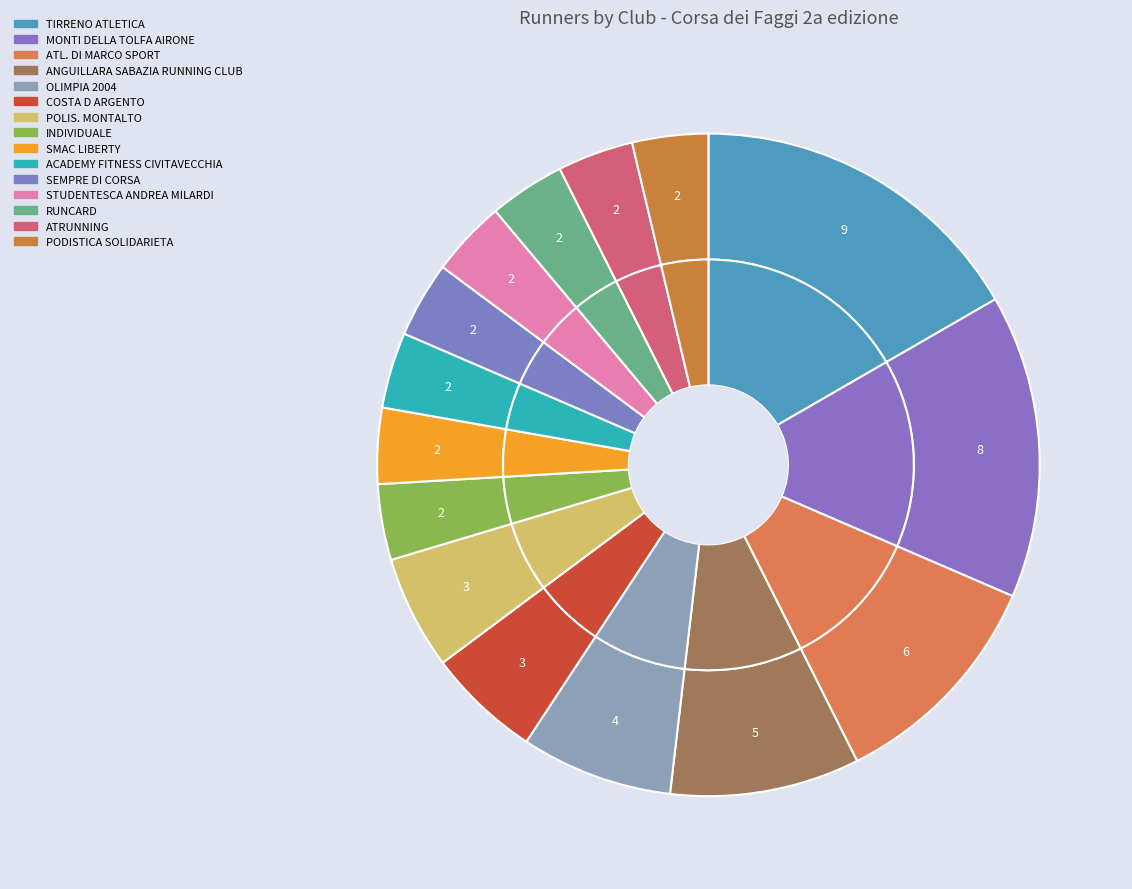

Which slice is the smallest?

INDIVIDUALE